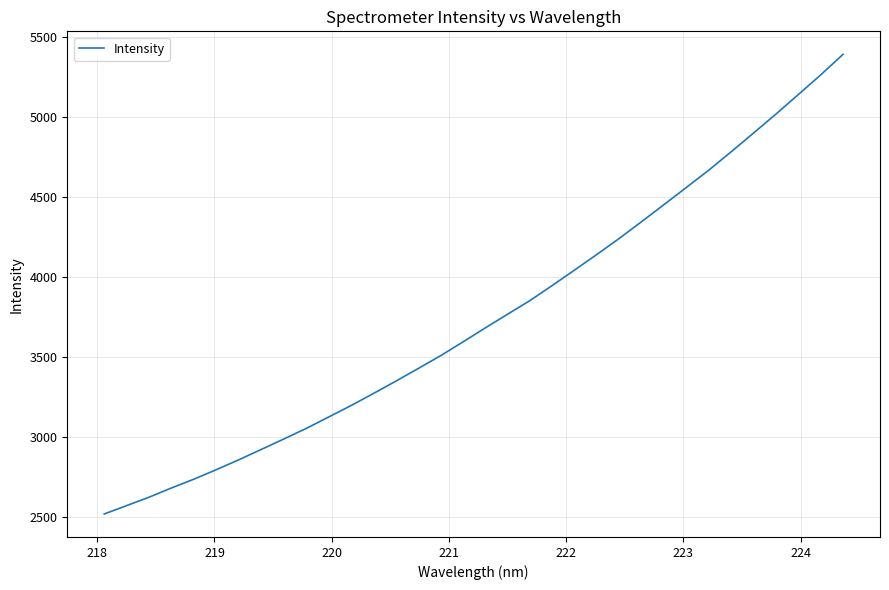

What is the difference between the maximum and minimum values?

2870.5